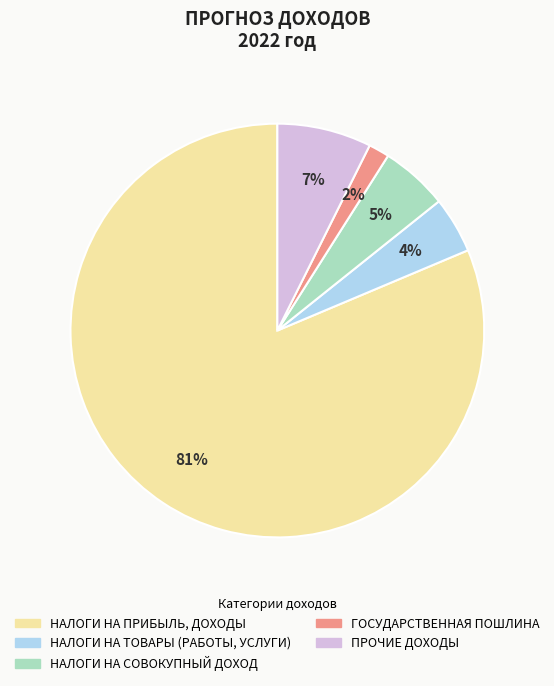

Combined, do НАЛОГИ НА СОВОКУПНЫЙ ДОХОД and ПРОЧИЕ ДОХОДЫ account for over 50%?

No